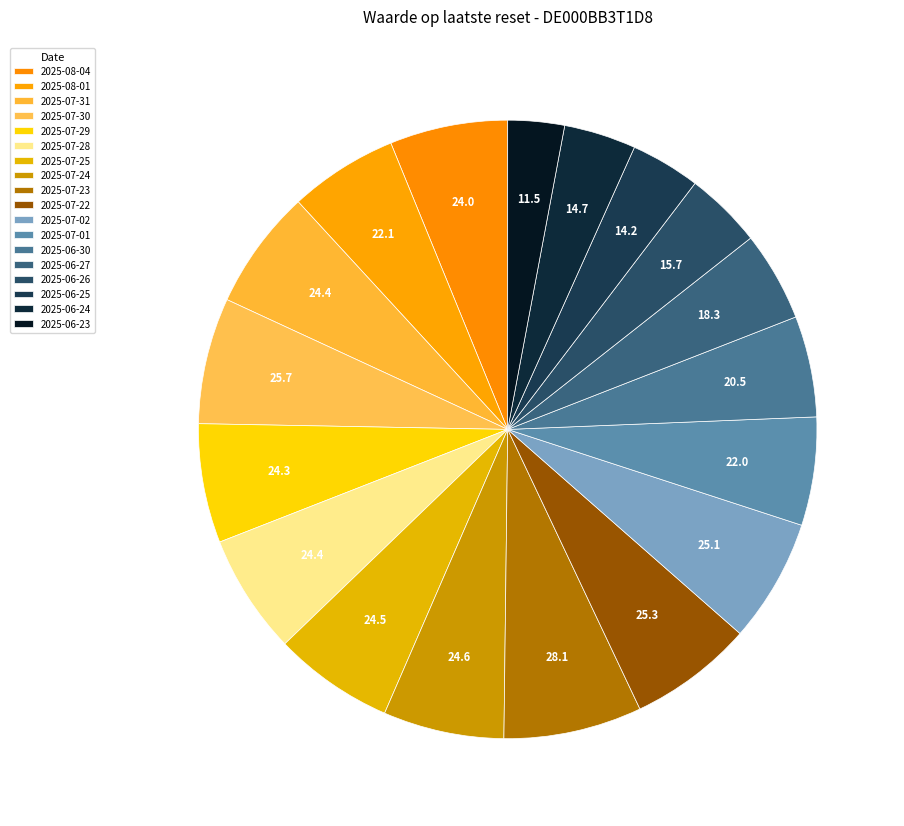

Does 2025-06-26 account for over 50% of the chart?

No